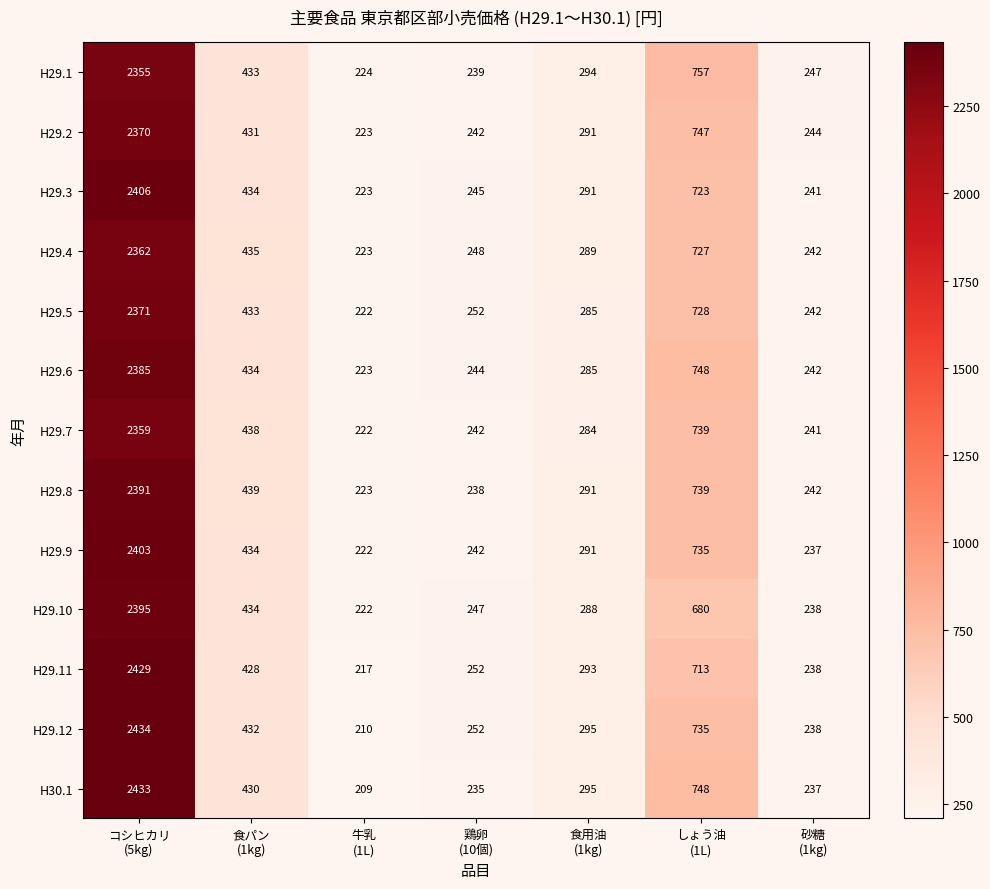

What is the greatest value displayed?

2434